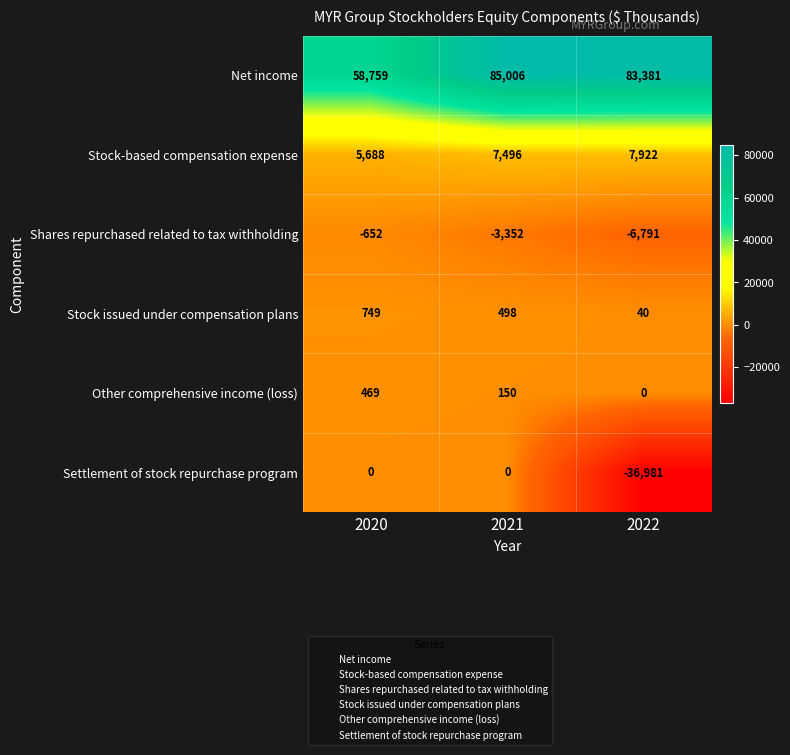

List the series in order of their peak value, lowest first.

Shares repurchased related to tax withholding, Settlement of stock repurchase program, Other comprehensive income (loss), Stock issued under compensation plans, Stock-based compensation expense, Net income